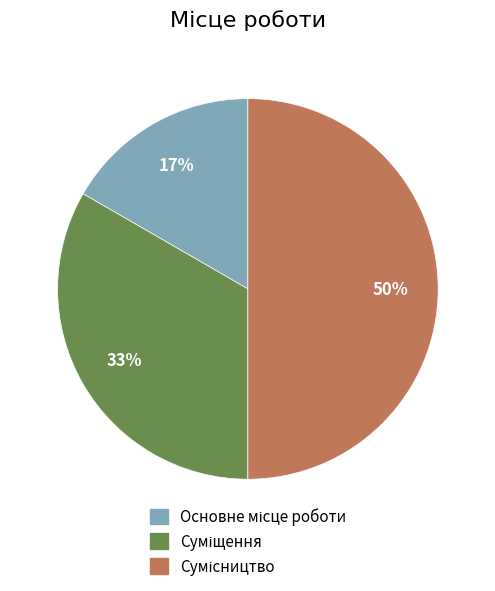

To the nearest percent, what is the average slice percentage?

33%